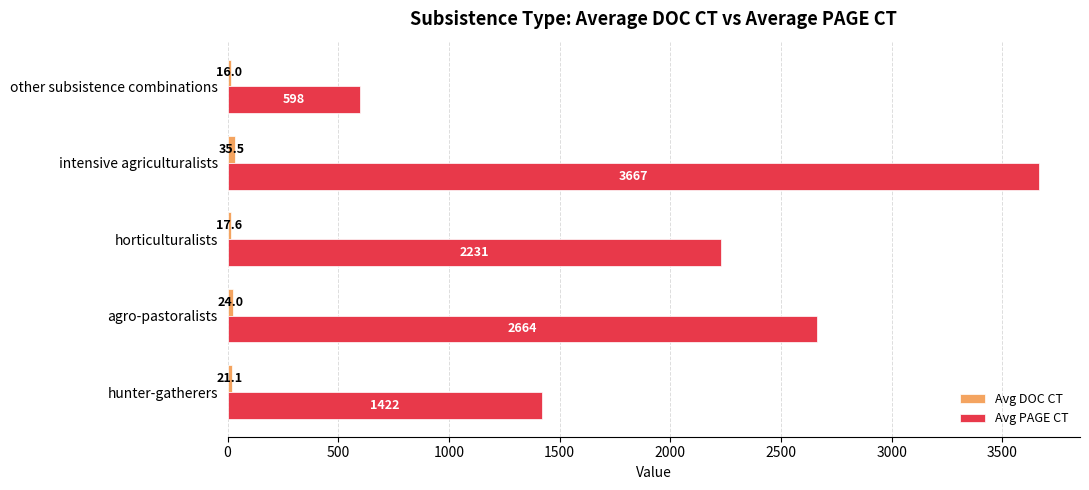

Which series changed the most between hunter-gatherers and other subsistence combinations?

Avg PAGE CT